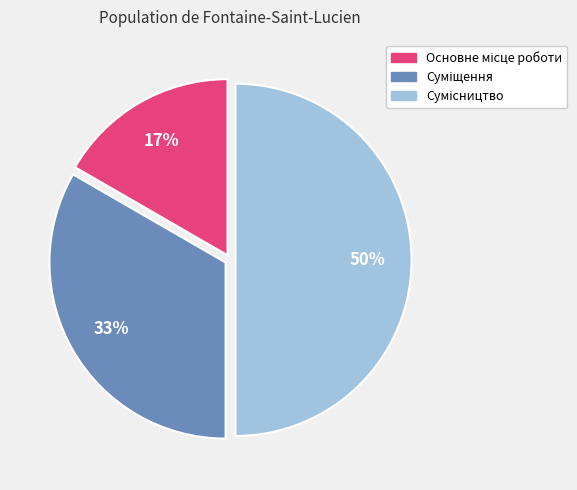

To the nearest percent, what is the average slice percentage?

33%